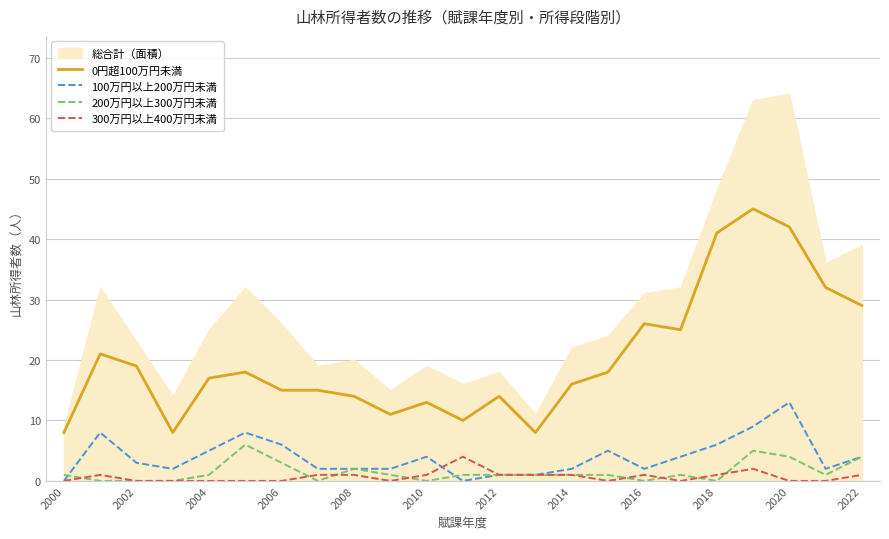

True or false: 100万円以上200万円未満 and 0円超100万円未満 intersect in this chart.

False